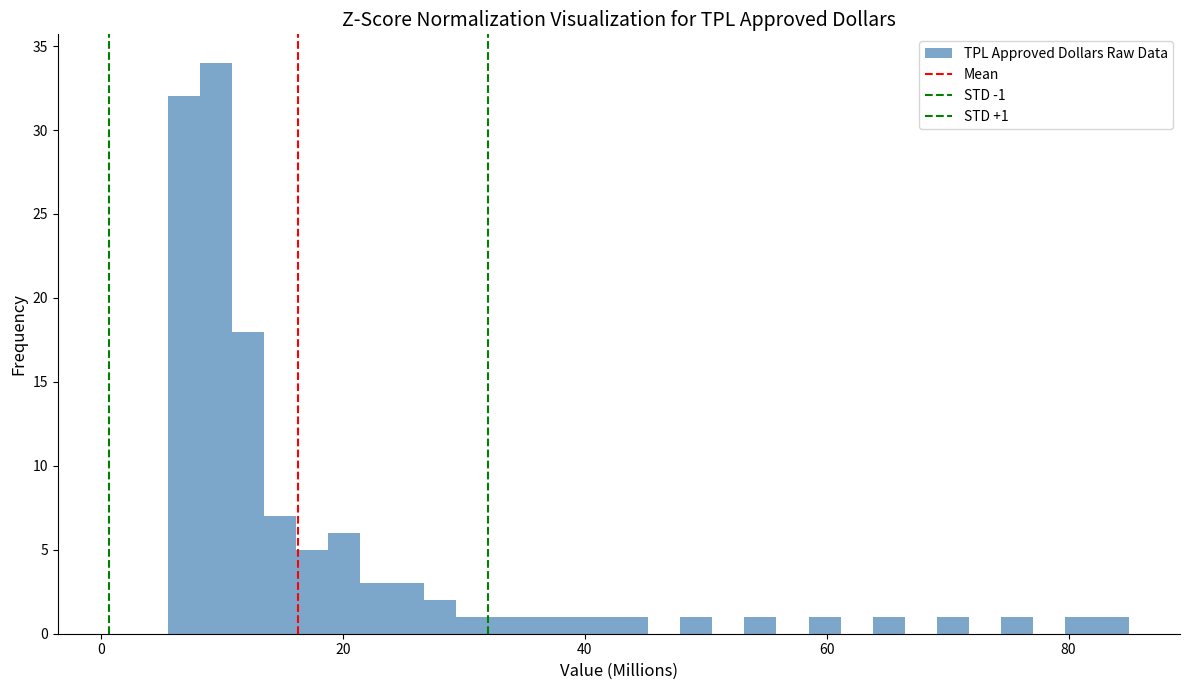

Read against the x-axis, roughly where is the centre of the tallest bar?

10